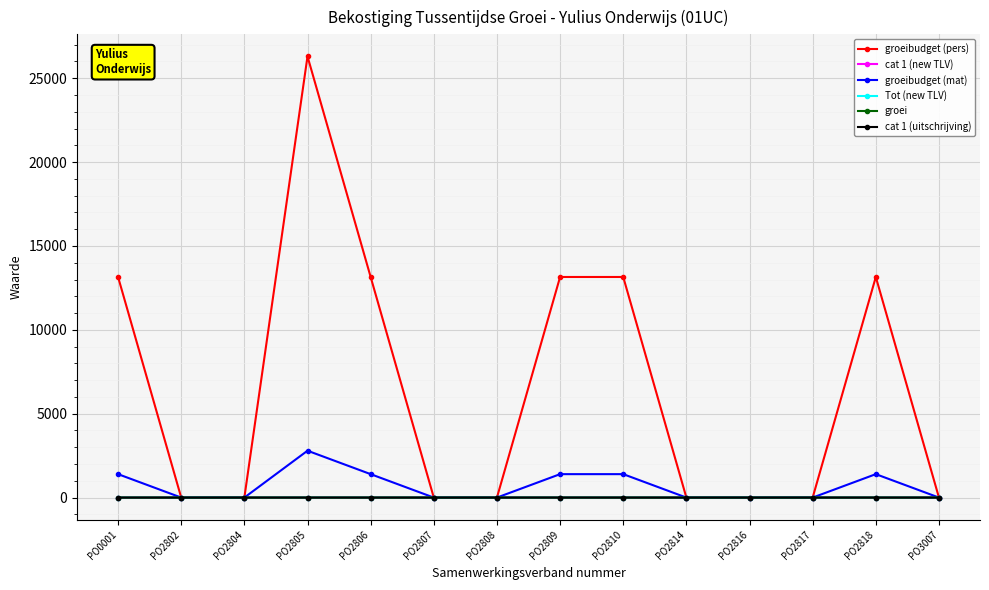

What is the sum of all Tot (new TLV) values?

8.0